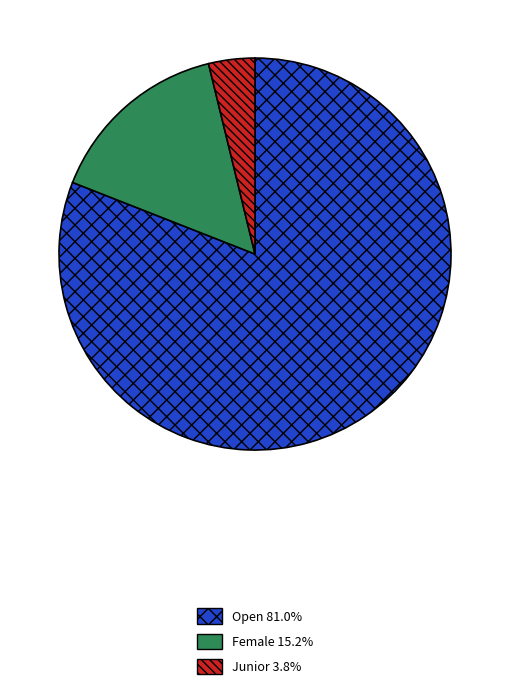

Do Junior 3.8% and Female 15.2% together represent more than half of the pie?

No